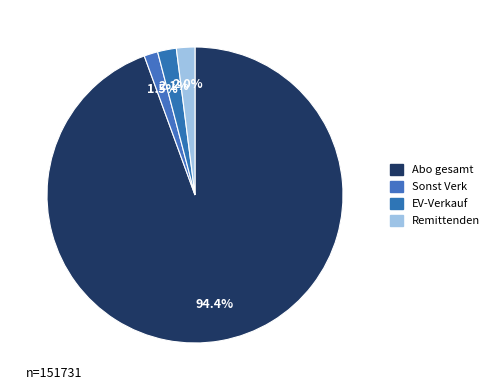

Count the number of slices in the pie.

4